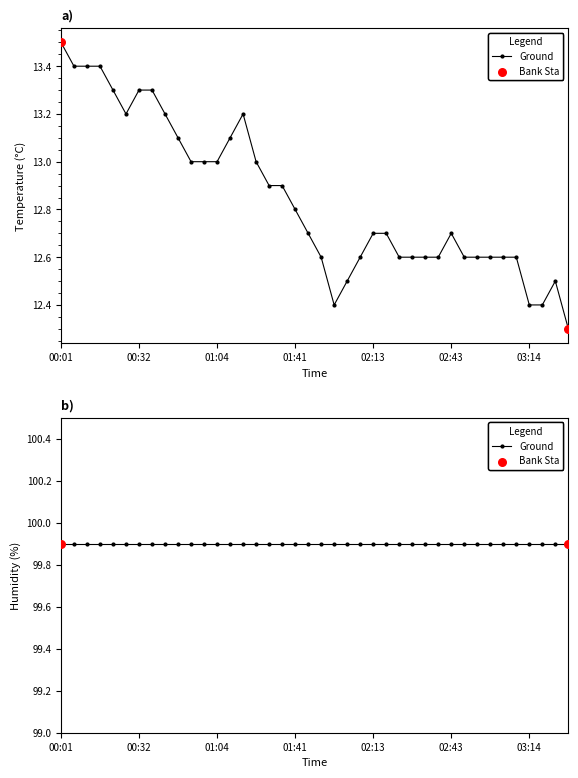

What is the ratio of the value at 00:12 to the value at 02:54?

1.1